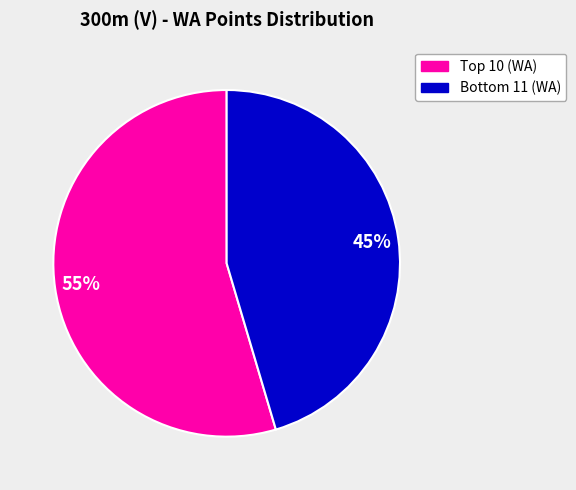

How many slices are in this pie chart?

2